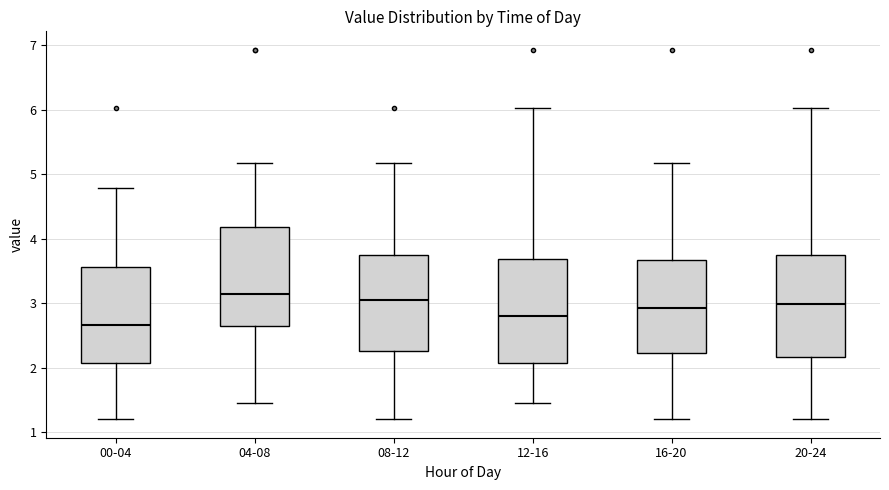

Reading left to right, transcribe this box plot: for each box, give where its median line is, the range the box spans, and where its two whiskers end, as read against the y-axis. The values are not printed on the chart, so give them approximately, as read against the axis.

00-04: median 2.7, box 2.1 to 3.6, whiskers 1.2 to 4.8
04-08: median 3.1, box 2.7 to 4.2, whiskers 1.5 to 5.2
08-12: median 3.1, box 2.3 to 3.7, whiskers 1.2 to 5.2
12-16: median 2.8, box 2.1 to 3.7, whiskers 1.5 to 6.0
16-20: median 2.9, box 2.2 to 3.7, whiskers 1.2 to 5.2
20-24: median 3.0, box 2.2 to 3.7, whiskers 1.2 to 6.0